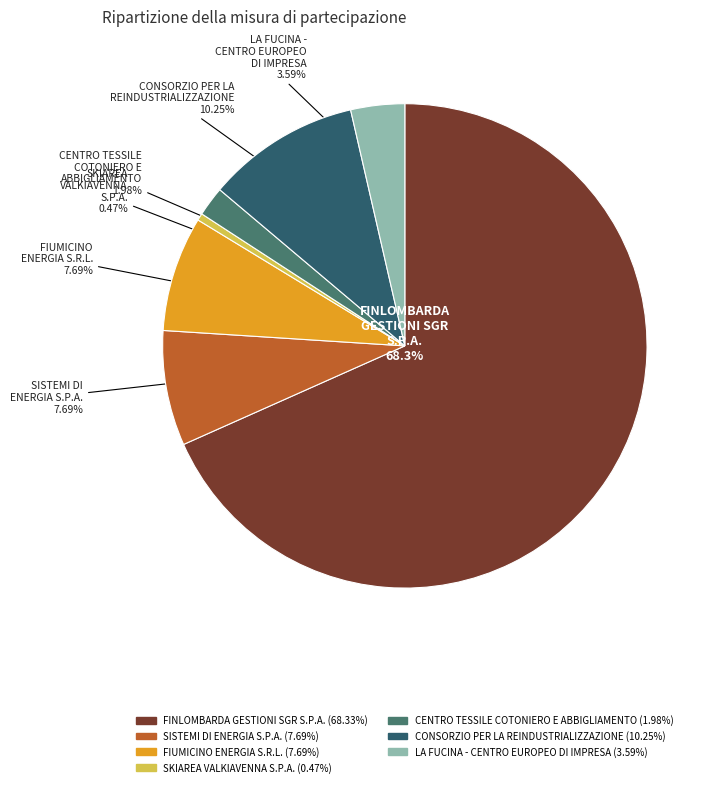

What is the majority slice?

FINLOMBARDA GESTIONI SGR S.P.A.